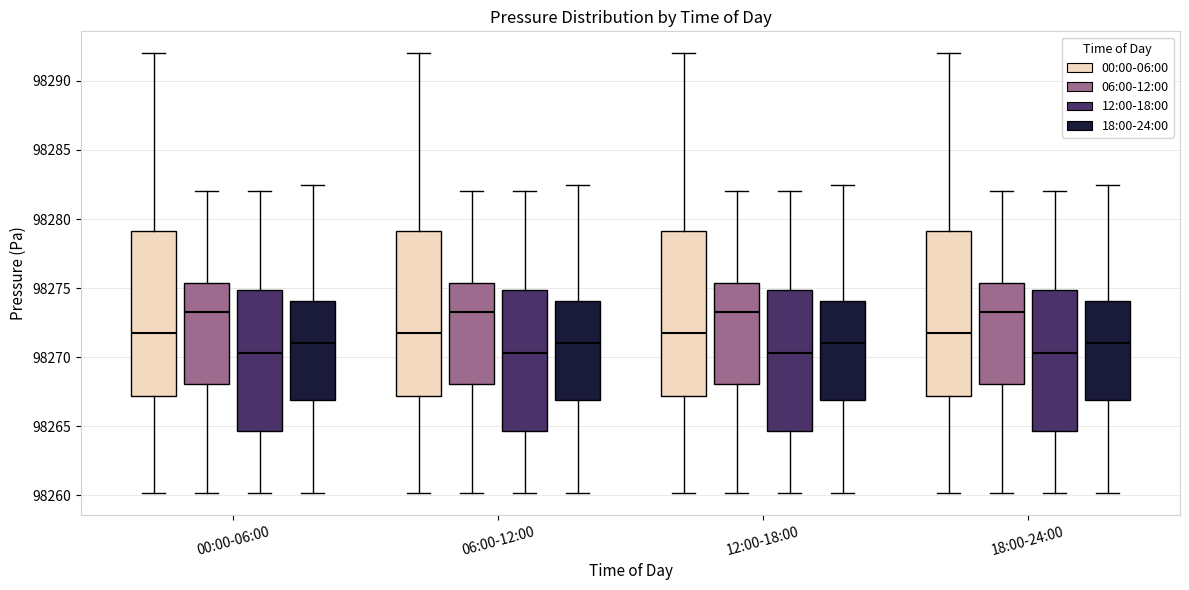

Where is the upper edge of the box for 00:00-06:00 (18:00-24:00) on the y-axis? The values are not printed on the chart, so give them approximately, as read against the axis.

98274.0